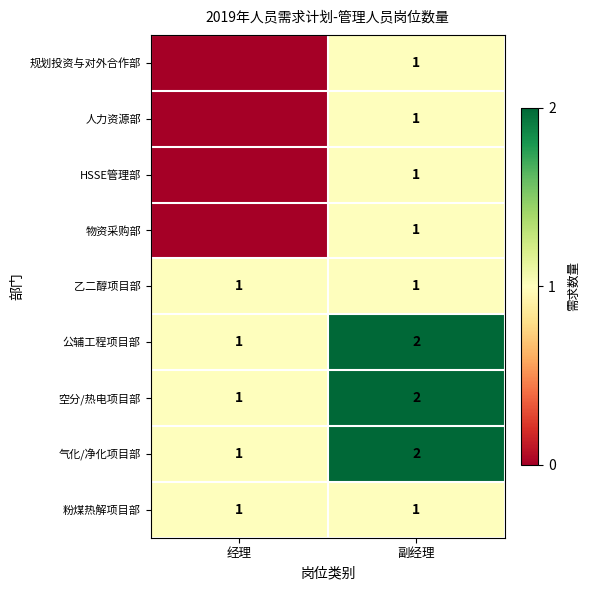

The value of 气化/净化项目部 at 副经理 is 3. True or false?

False